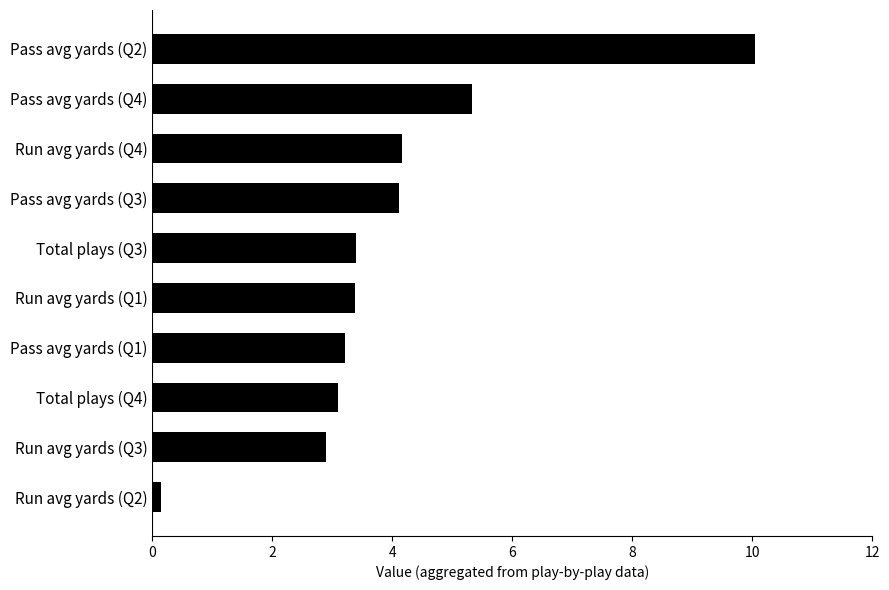

Is it true that the value at Pass avg yards (Q3) is 1.7?

False